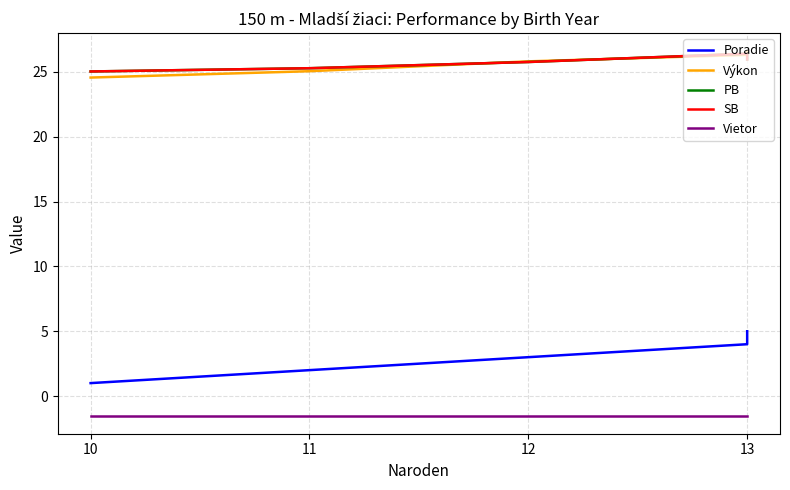

How many lines are shown in the chart?

5